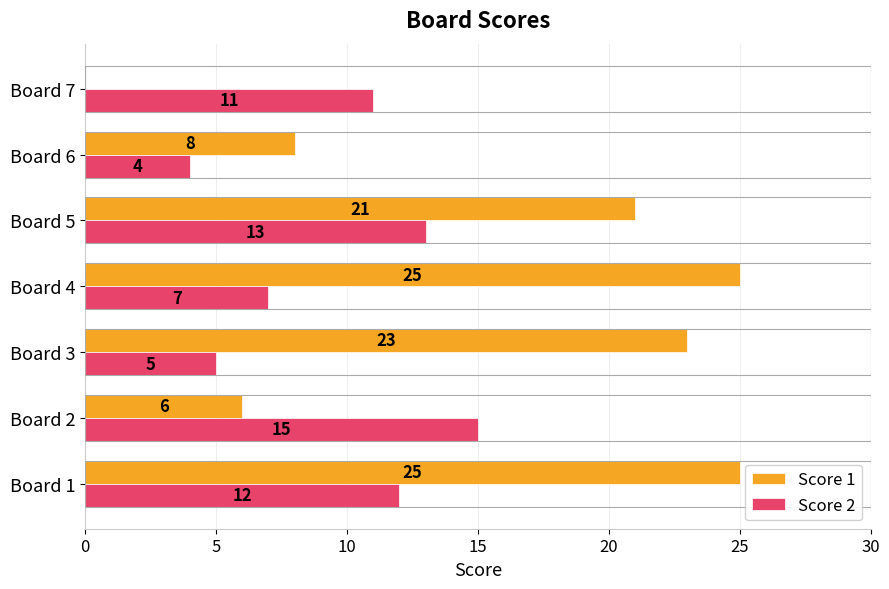

What is the maximum value shown in the chart?

25